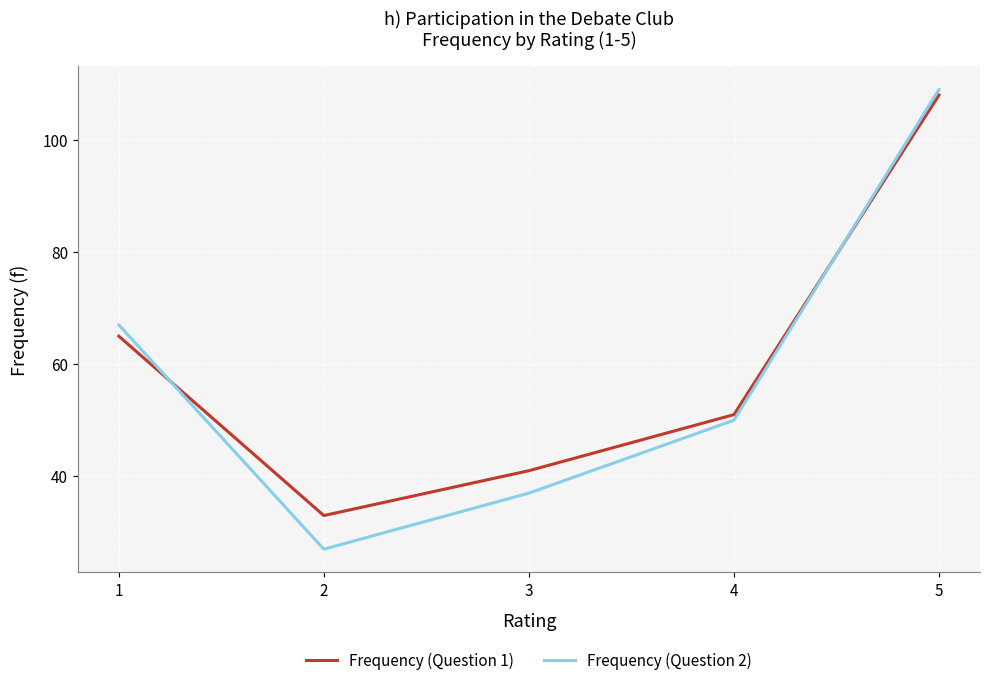

Which series has the largest total across all categories?

Frequency (Question 1)